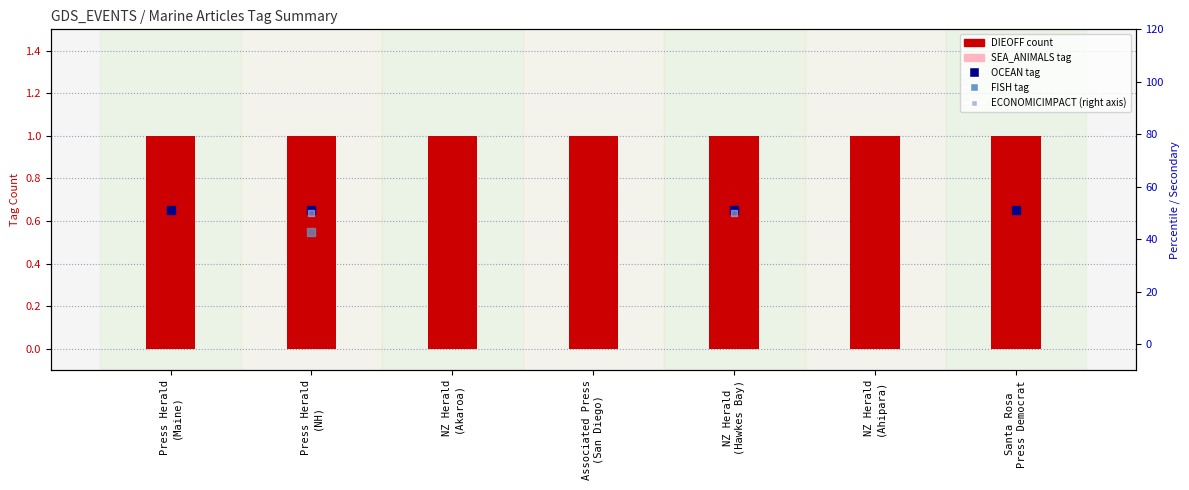

At which category is the sum across all series the highest?

Press Herald
(NH)